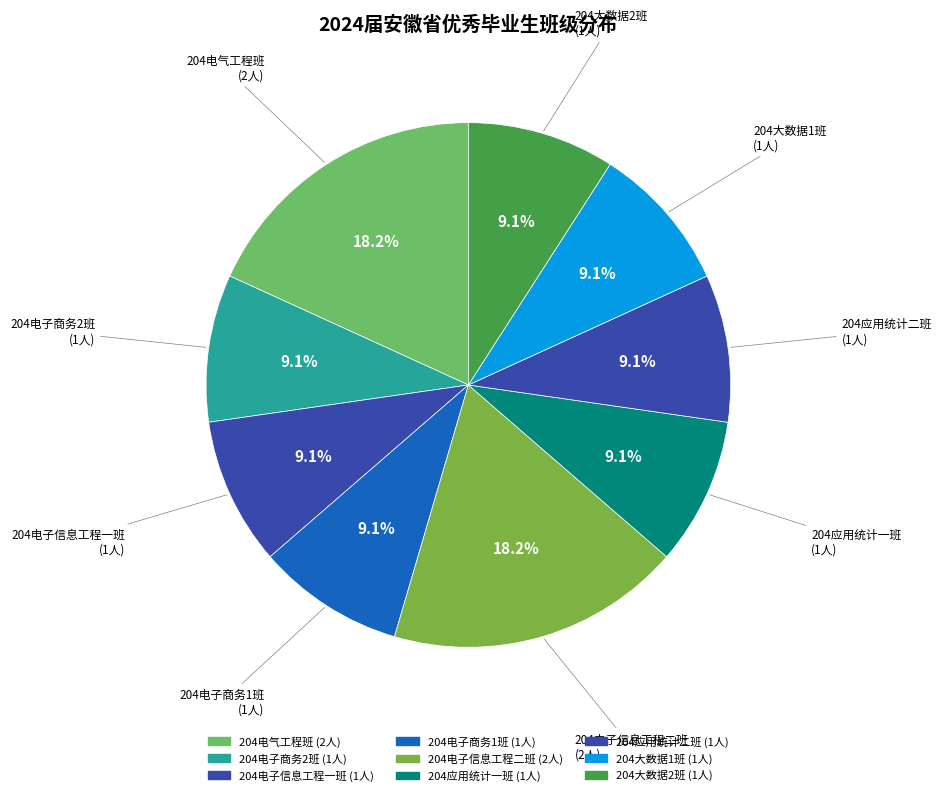

Approximately how many times larger is the value at 204电子商务2班 compared to 204电气工程班?

0.5